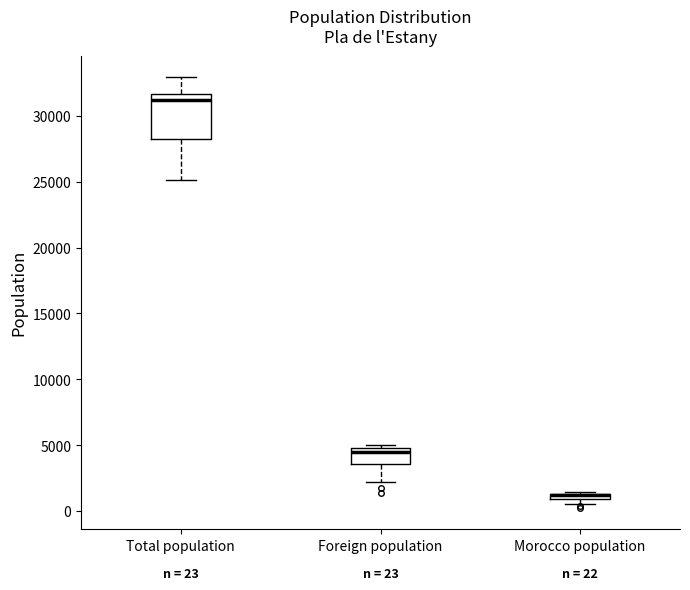

Which box is the tallest, from its lower edge to its upper edge?

Total population